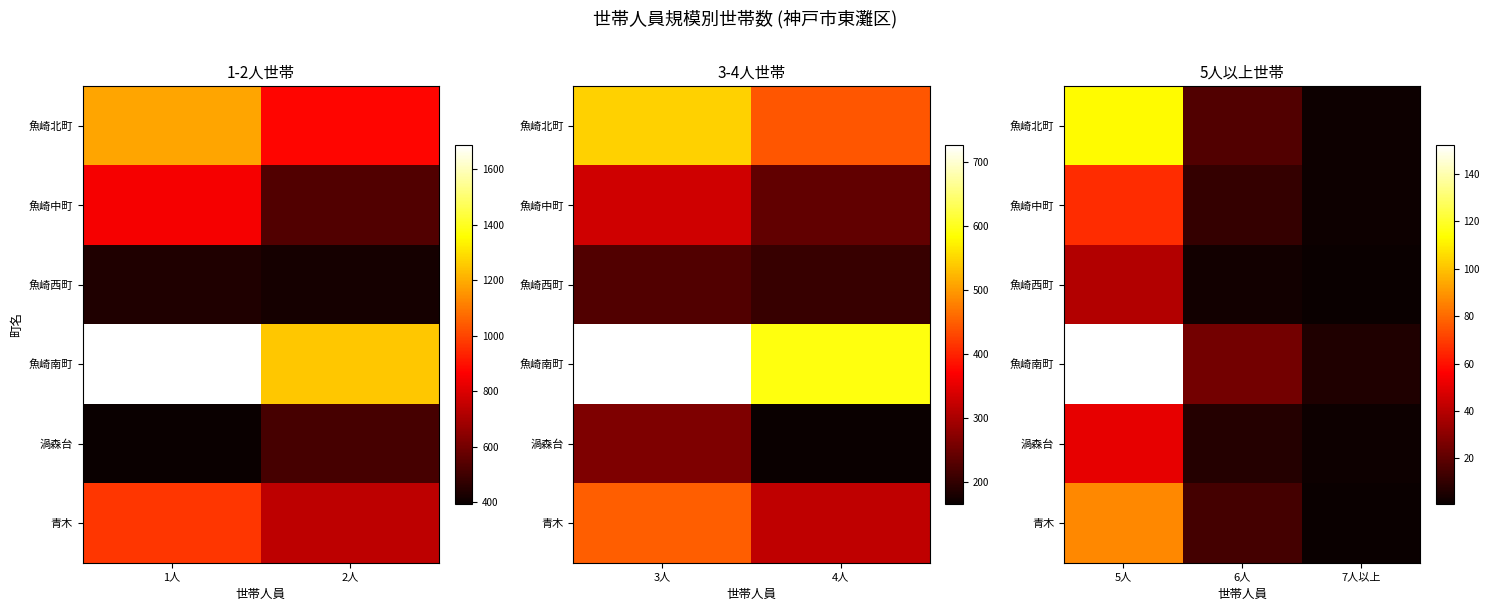

How many data points in 魚崎中町 are less than 11?

1